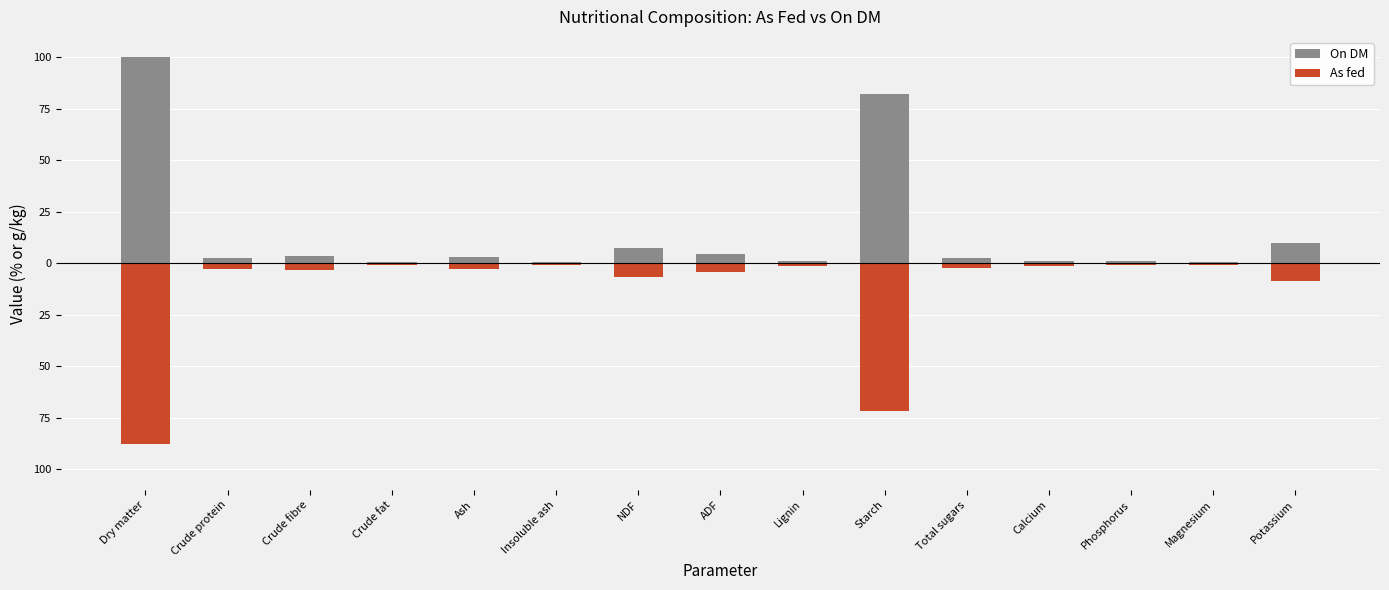

At which category does the chart reach its minimum across all series?

Dry matter